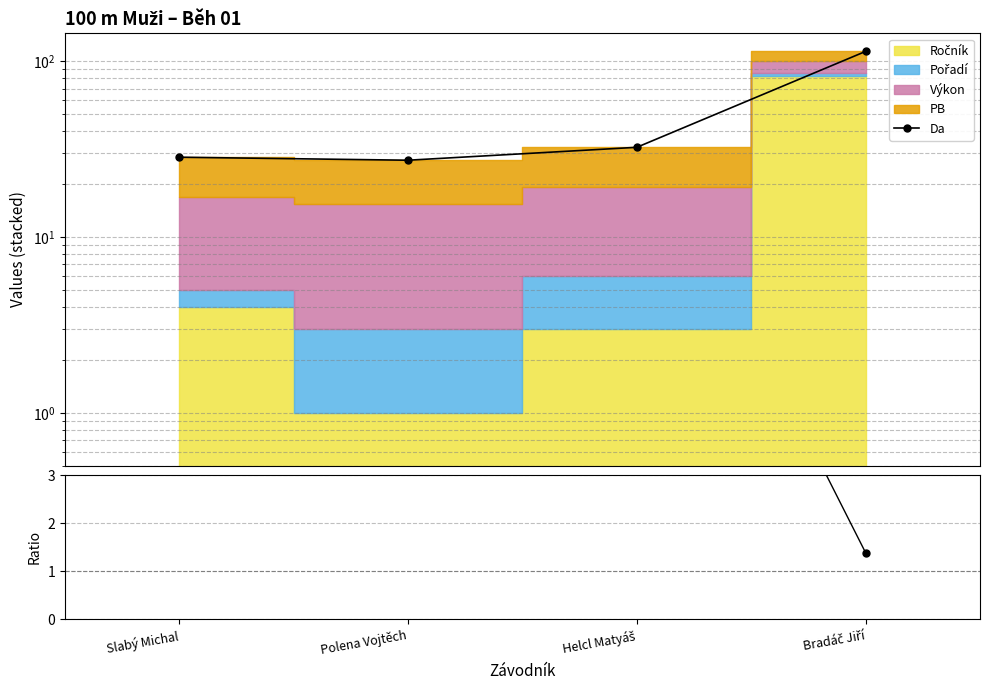

Reading right to left, transcribe all the data shown in this chart.

Da: Bradáč Jiří=113.9	Helcl Matyáš=32.4	Polena Vojtěch=27.4	Slabý Michal=28.5
Ratio: Bradáč Jiří=1.4	Helcl Matyáš=10.8	Polena Vojtěch=27.4	Slabý Michal=7.1